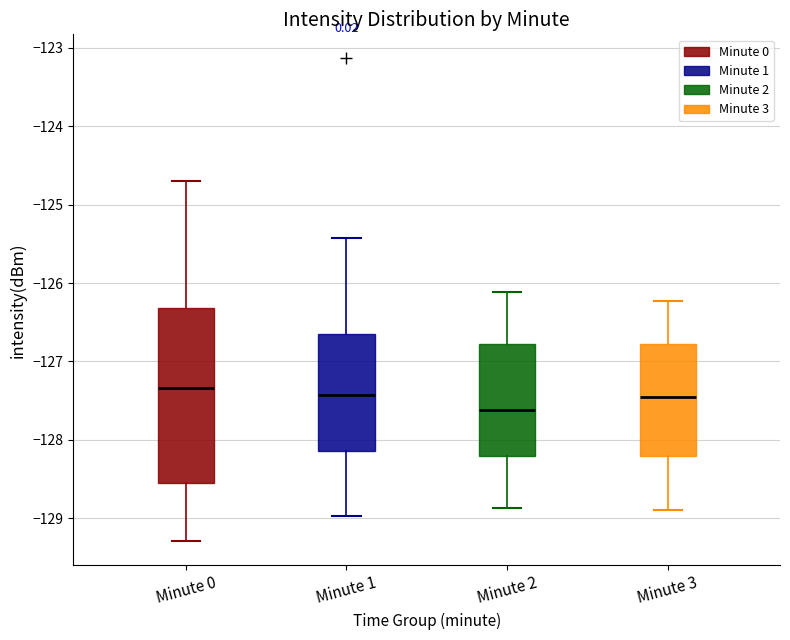

Where does the upper whisker of the box for Minute 0 end on the y-axis? The values are not printed on the chart, so give them approximately, as read against the axis.

-124.7